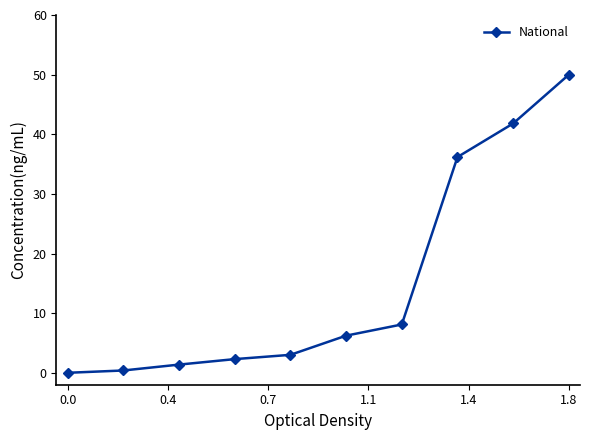

What is the average value?

14.9